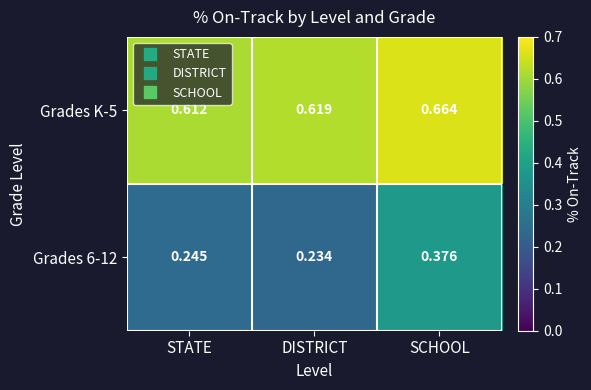

At which category is the sum across all series the highest?

SCHOOL